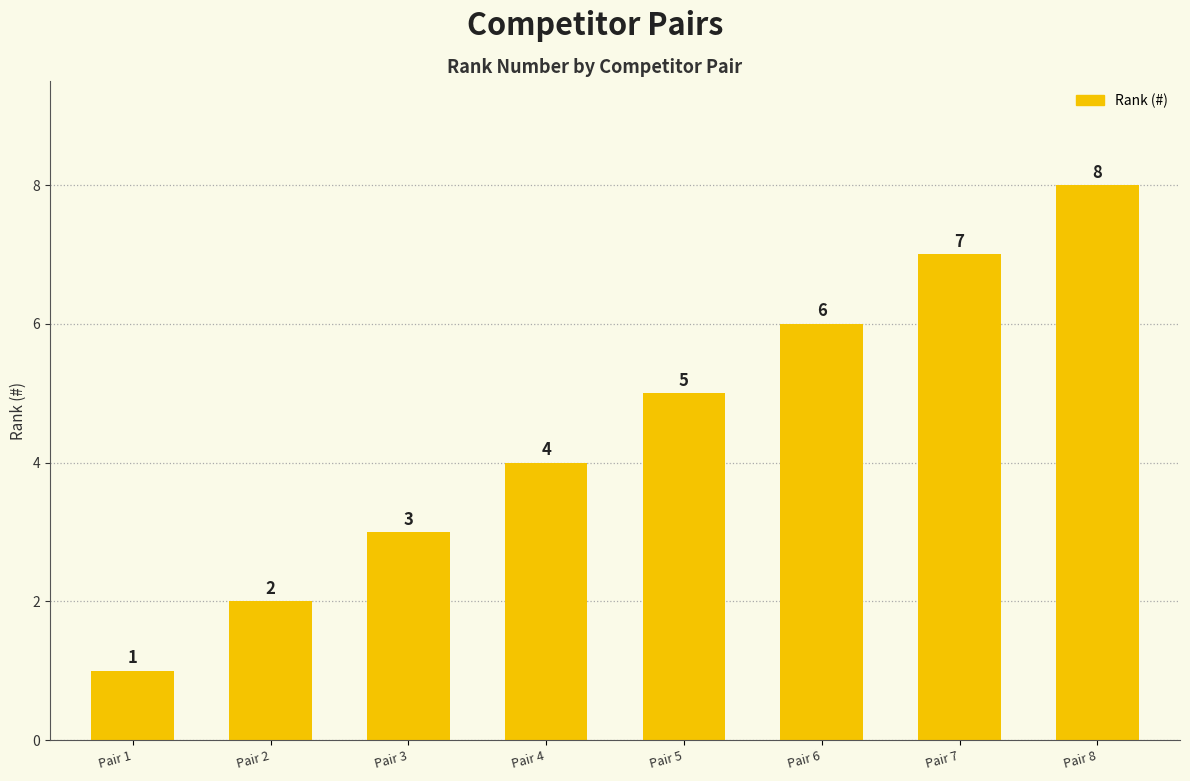

Which has a higher value, Pair 8 or Pair 1?

Pair 8